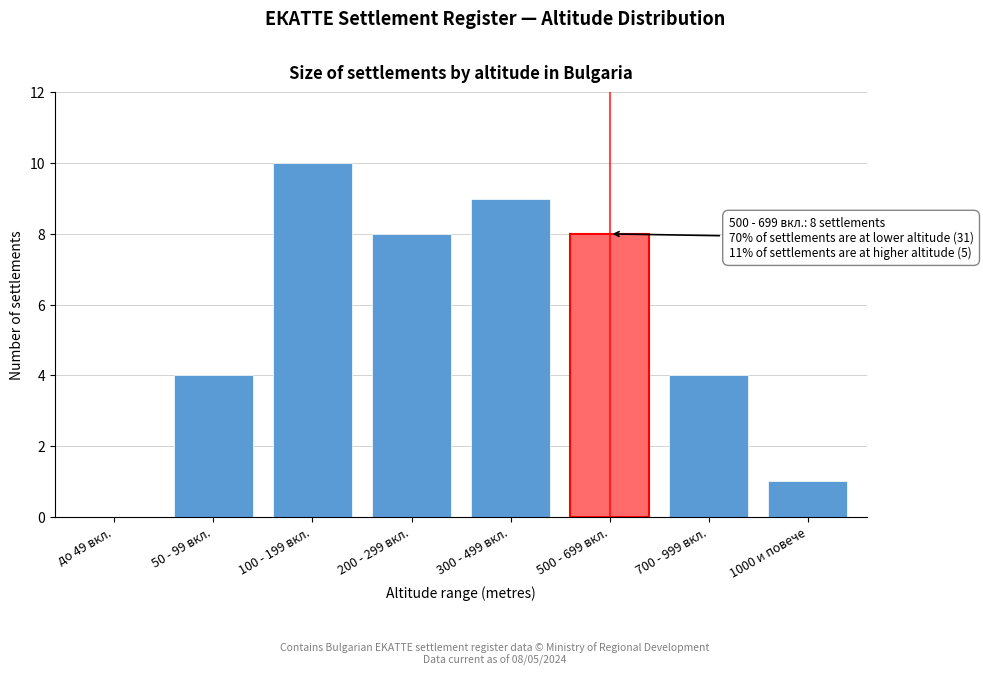

Reading left to right, extract all data points from this chart.

до 49 вкл.=0	50 - 99 вкл.=4	100 - 199 вкл.=10	200 - 299 вкл.=8	300 - 499 вкл.=9	500 - 699 вкл.=8	700 - 999 вкл.=4	1000 и повече=1